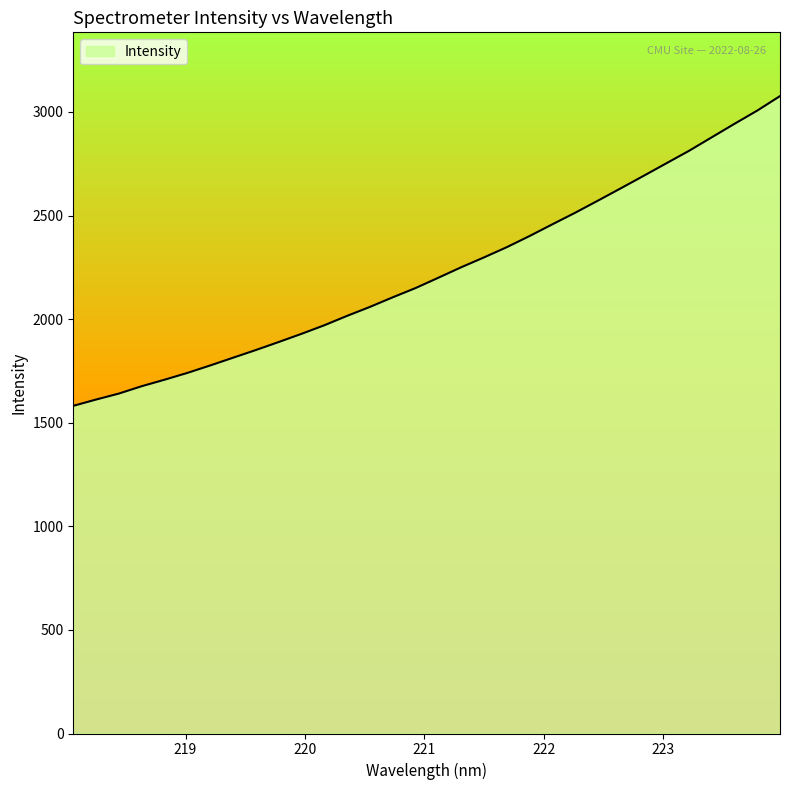

What is the difference between the maximum and minimum values?

1495.2